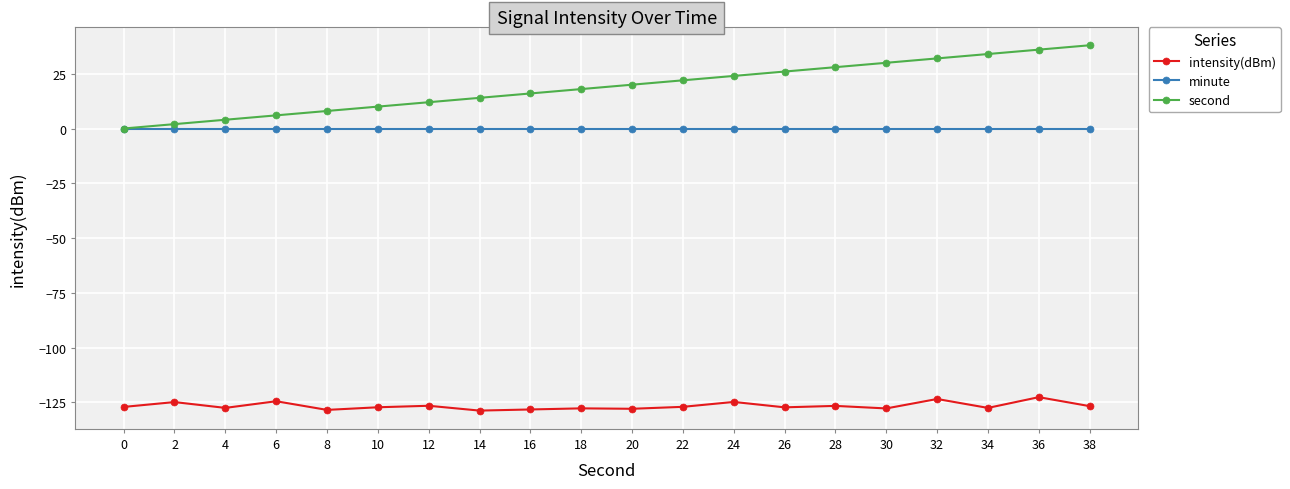

True or false: intensity(dBm) and minute cross at least once.

False